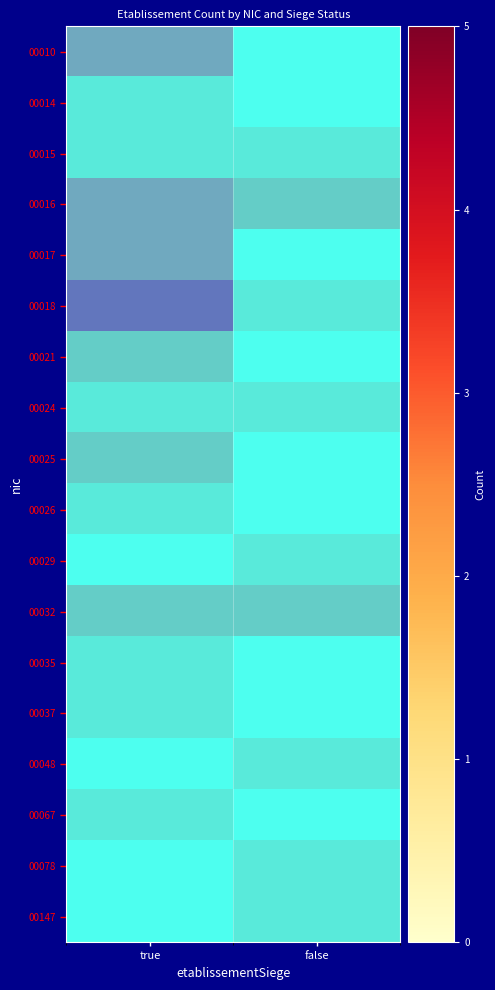

How many values in 00026 are above zero?

1